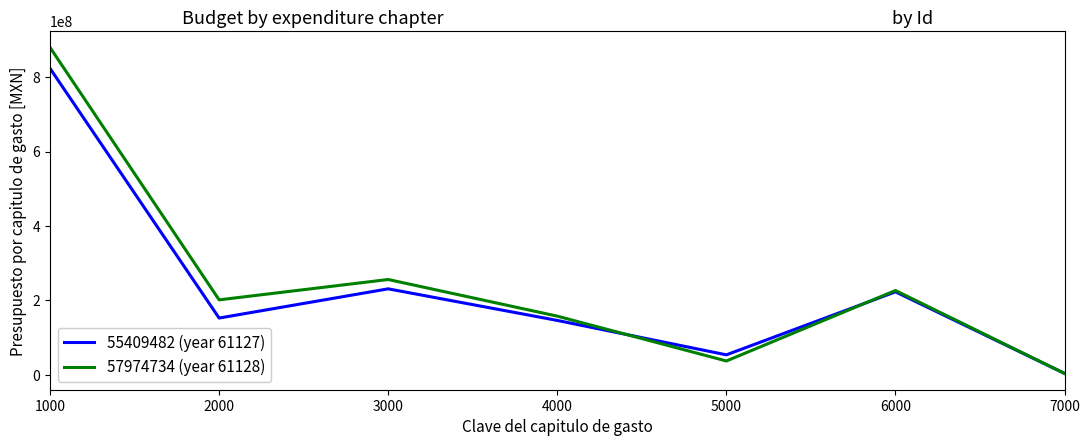

Reading right to left, transcribe all the data shown in this chart.

55409482 (year 61127): 7000=4000000	6000=223144300	5000=53915868	4000=146340000	3000=231199816	2000=152754282	1000=823275834
57974734 (year 61128): 7000=4000000	6000=226682839	5000=37415000	4000=157830526	3000=256247962	2000=201610121	1000=879489367